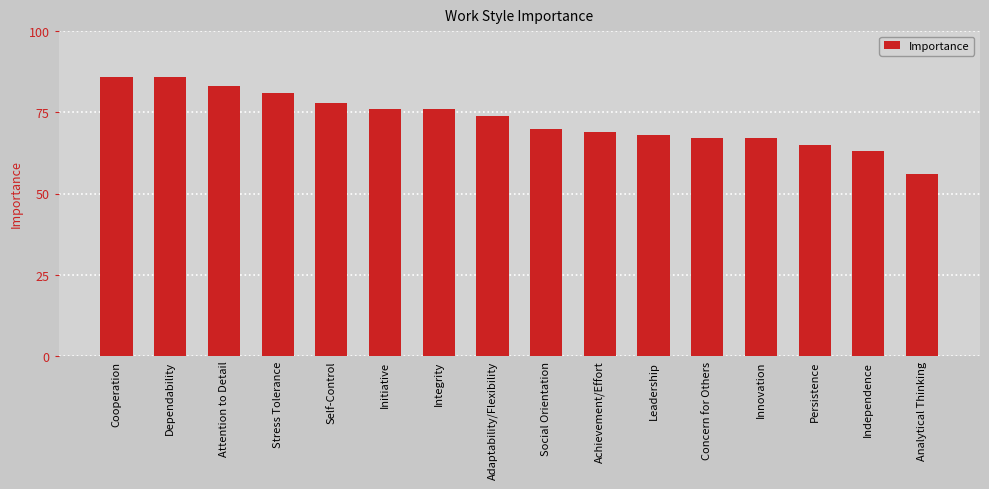

Count the number of categories in the chart.

16